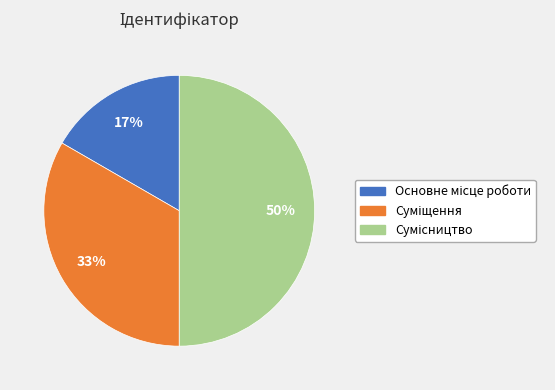

To the nearest percent, what is the average slice percentage?

33%